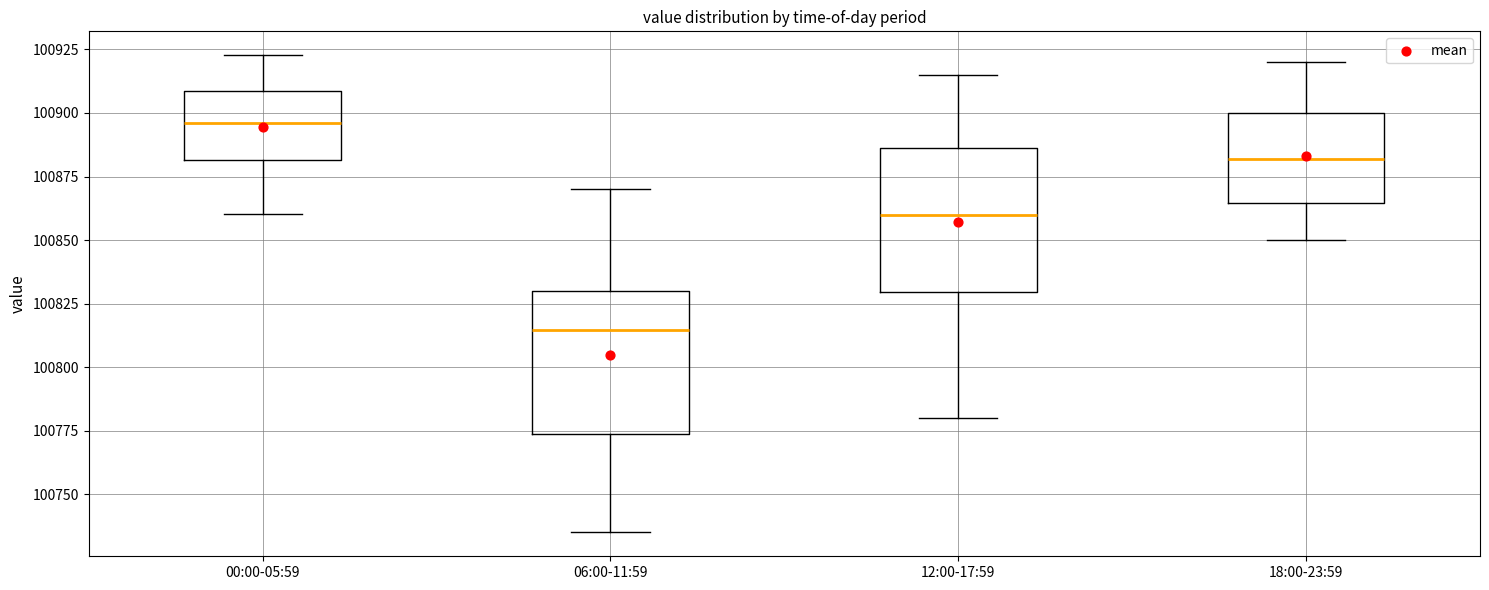

Reading left to right, transcribe this box plot: for each box, give where its median line is, the range the box spans, and where its two whiskers end, as read against the y-axis. The values are not printed on the chart, so give them approximately, as read against the axis.

00:00-05:59: median 100895, box 100880 to 100910, whiskers 100860 to 100925
06:00-11:59: median 100815, box 100775 to 100830, whiskers 100735 to 100870
12:00-17:59: median 100860, box 100830 to 100885, whiskers 100780 to 100915
18:00-23:59: median 100880, box 100865 to 100900, whiskers 100850 to 100920